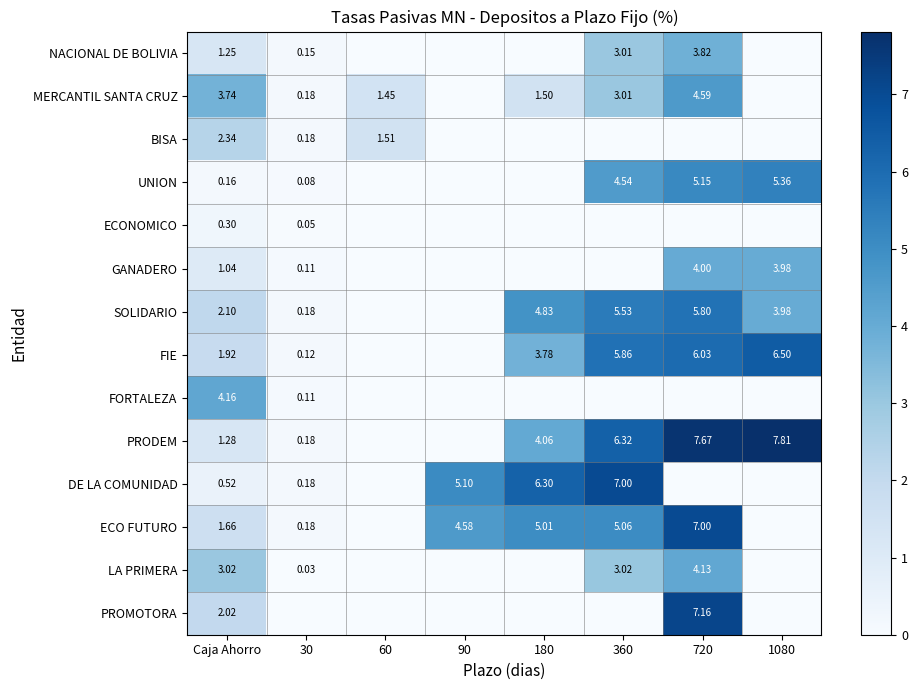

Rank the series by their maximum value, from lowest to highest.

ECONOMICO, BISA, NACIONAL DE BOLIVIA, GANADERO, LA PRIMERA, FORTALEZA, MERCANTIL SANTA CRUZ, UNION, SOLIDARIO, FIE, DE LA COMUNIDAD, ECO FUTURO, PROMOTORA, PRODEM